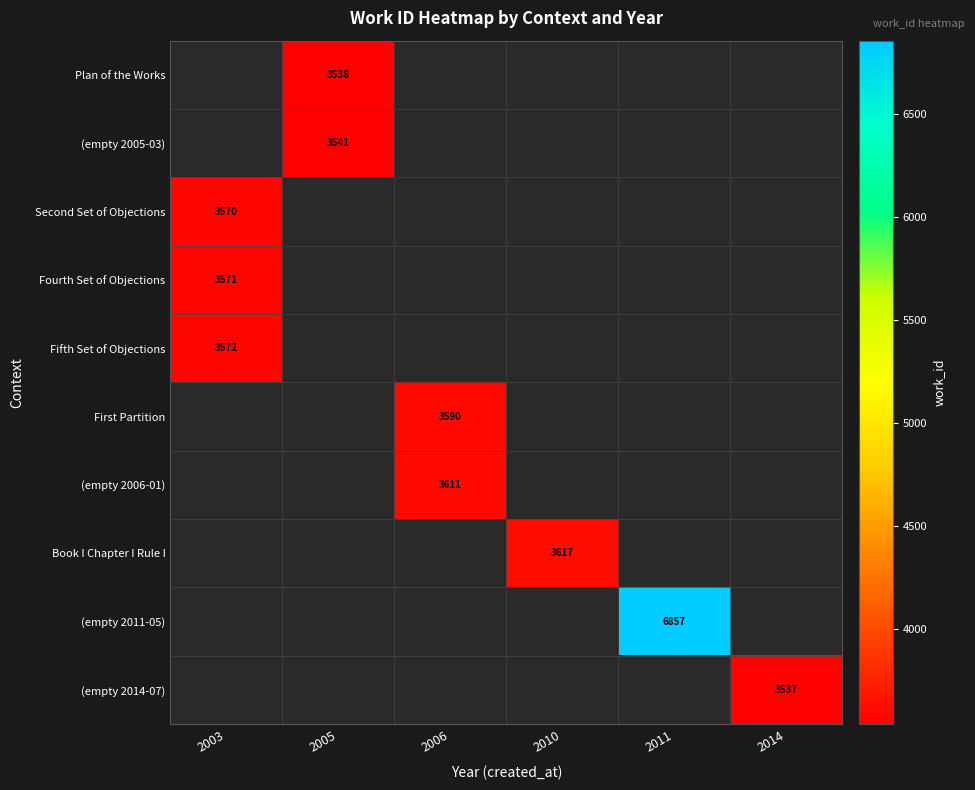

Is it true that Book I Chapter I Rule I equals 6211 at 2010?

False